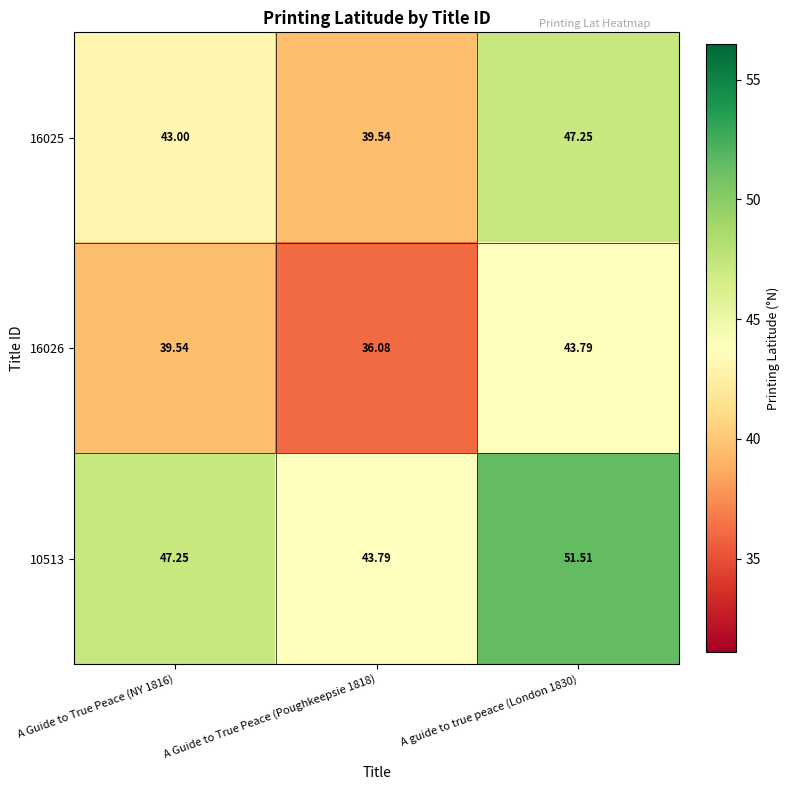

Is the value of 16026 at A Guide to True Peace (Poughkeepsie 1818) greater than the value of 16025 at A Guide to True Peace (Poughkeepsie 1818)?

No